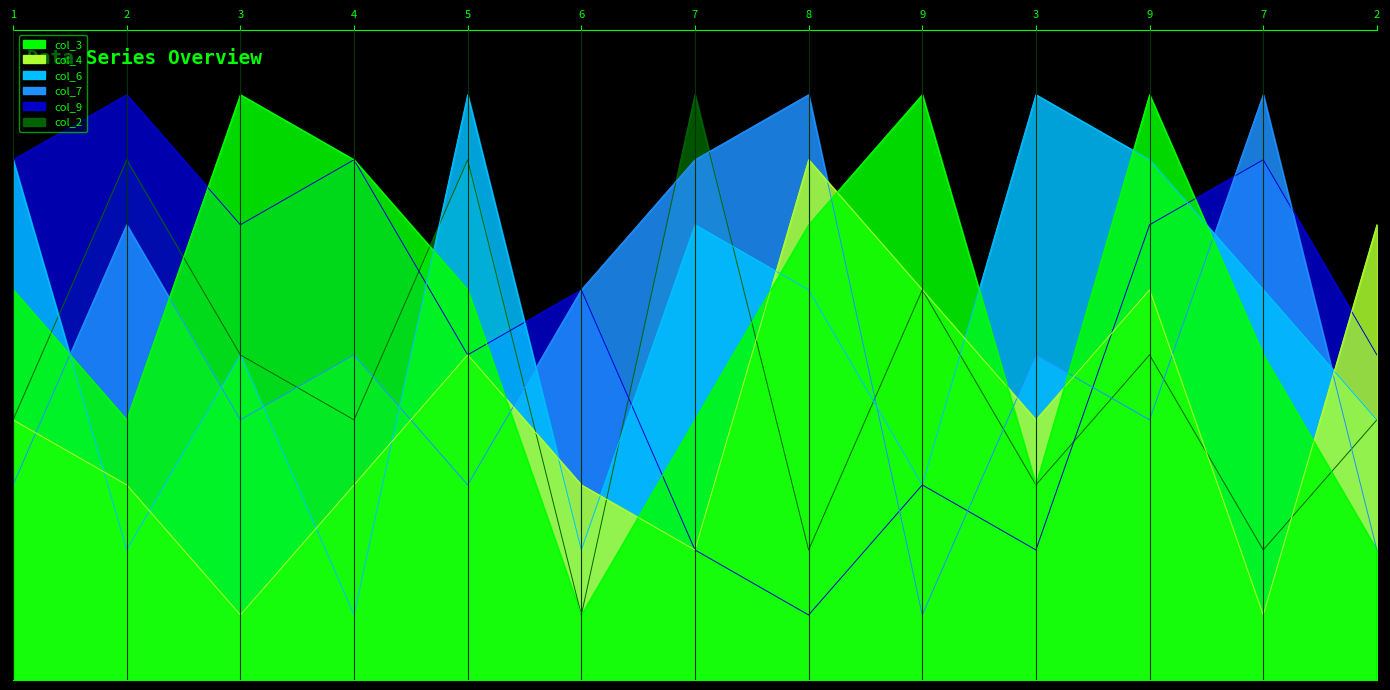

Reading right to left, list all the values displayed in this chart.

col_3: 2=2	7=5	9=9	3=3	9=9	8=7	7=4	6=1	5=6	4=8	3=9	2=4	1=6
col_4: 2=7	7=1	9=6	3=4	9=6	8=8	7=2	6=3	5=5	4=3	3=1	2=3	1=4
col_6: 2=4	7=6	9=8	3=9	9=3	8=6	7=7	6=2	5=9	4=1	3=5	2=2	1=8
col_7: 2=2	7=9	9=4	3=5	9=1	8=9	7=8	6=6	5=3	4=5	3=4	2=7	1=3
col_9: 2=5	7=8	9=7	3=2	9=3	8=1	7=2	6=6	5=5	4=8	3=7	2=9	1=8
col_2: 2=4	7=2	9=5	3=3	9=6	8=2	7=9	6=1	5=8	4=4	3=5	2=8	1=4